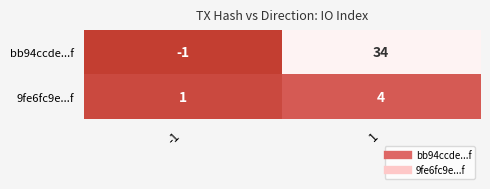

How many data points does each series have?

2